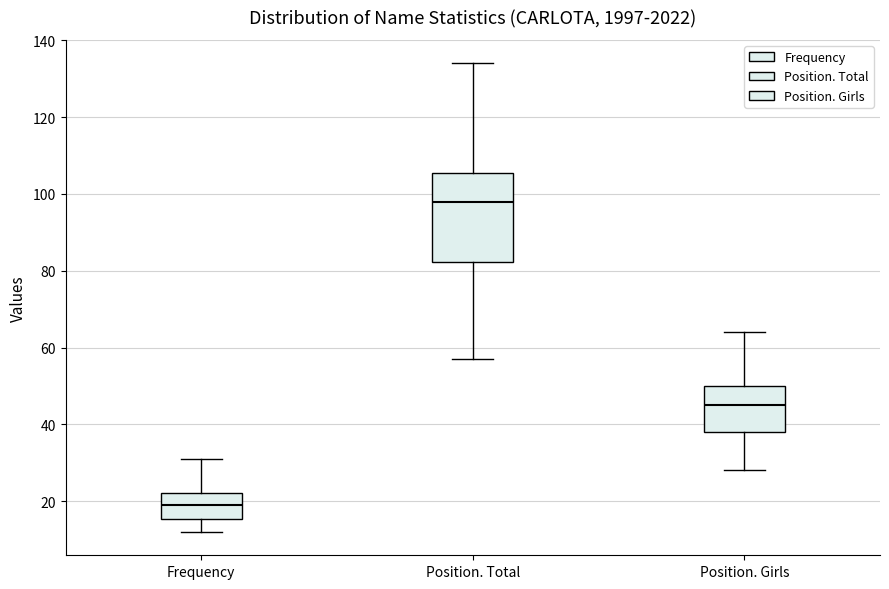

Reading left to right, transcribe this box plot: for each box, give where its median line is, the range the box spans, and where its two whiskers end, as read against the y-axis. The values are not printed on the chart, so give them approximately, as read against the axis.

Frequency: median 20, box 16 to 22, whiskers 12 to 32
Position. Total: median 98, box 82 to 106, whiskers 58 to 134
Position. Girls: median 46, box 38 to 50, whiskers 28 to 64